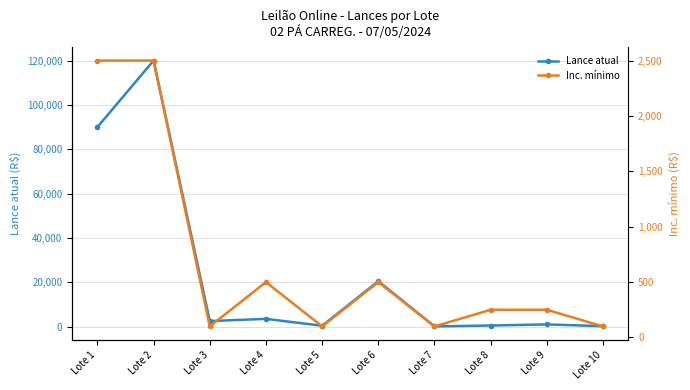

Is it true that Inc. mínimo equals 2500 at Lote 2?

True